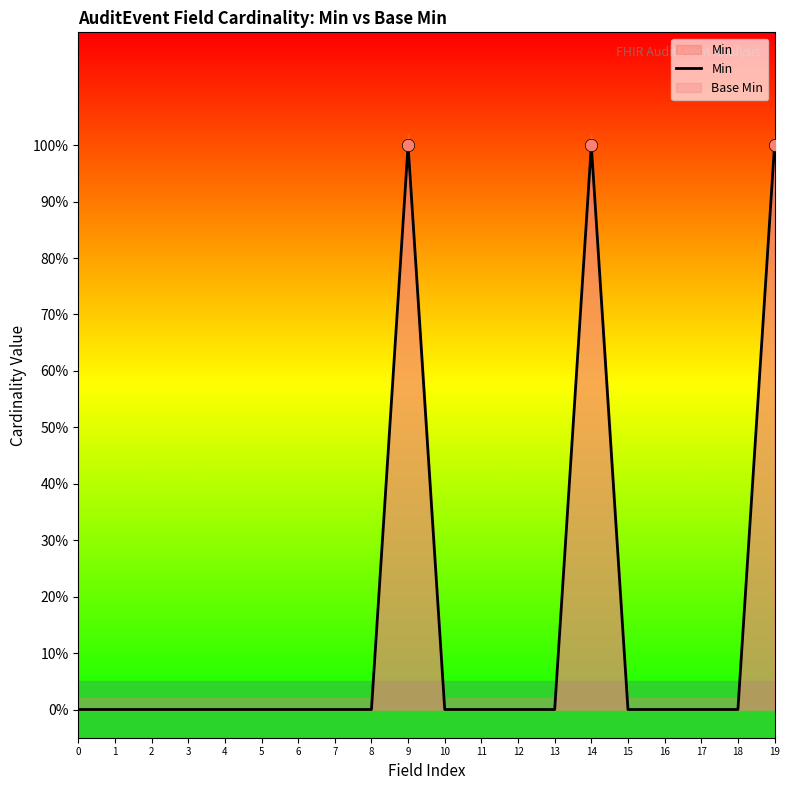

Between 9 and 12, which is larger?

9